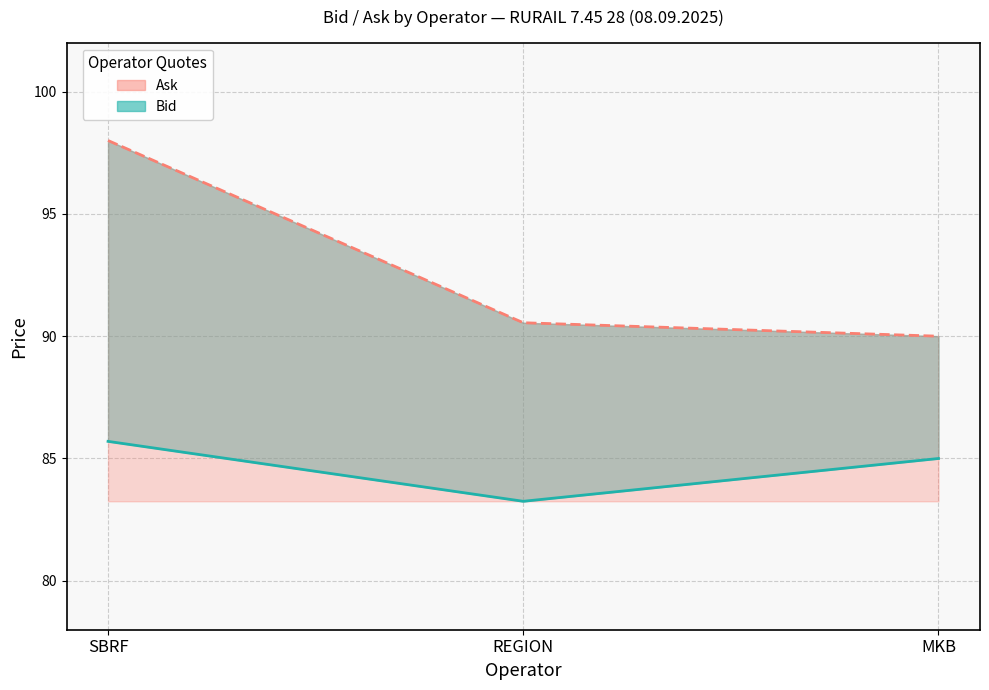

Reading left to right, list all the values displayed in this chart.

Bid (line): SBRF=85.7	REGION=83.2	MKB=85.0
Ask (line): SBRF=98.0	REGION=90.5	MKB=90.0